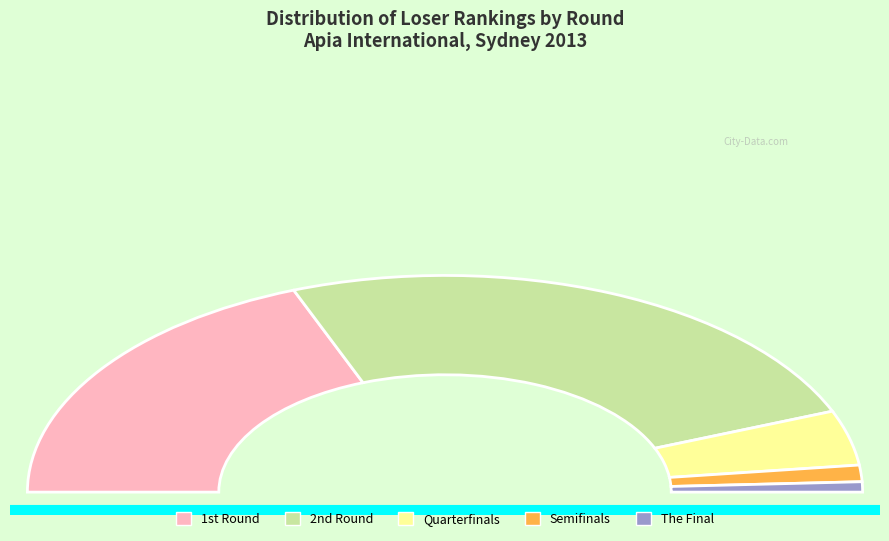

Does The Final represent more than half of the total?

No